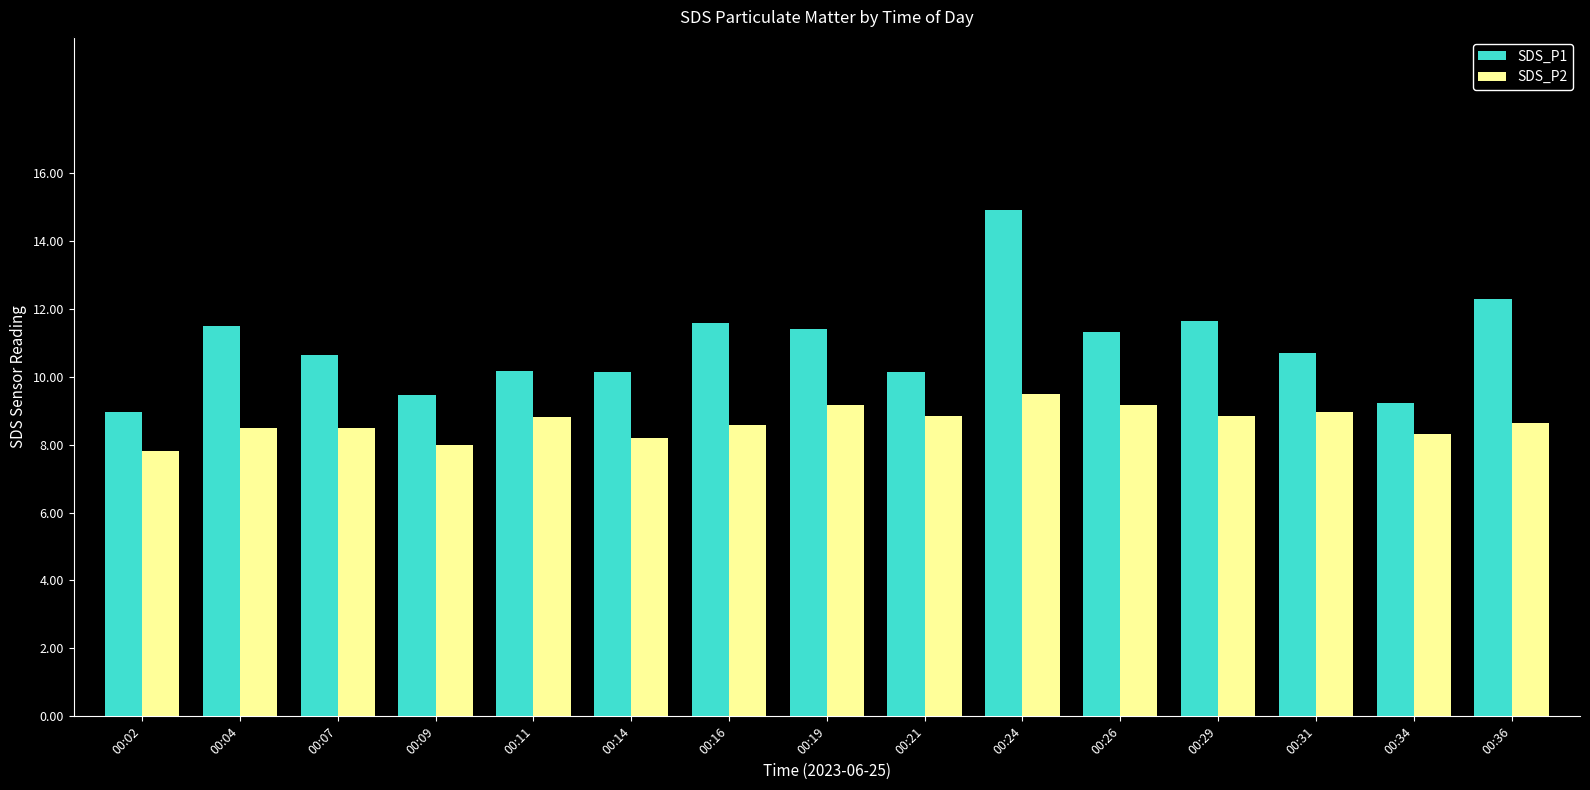

What is the smallest value displayed?

7.8